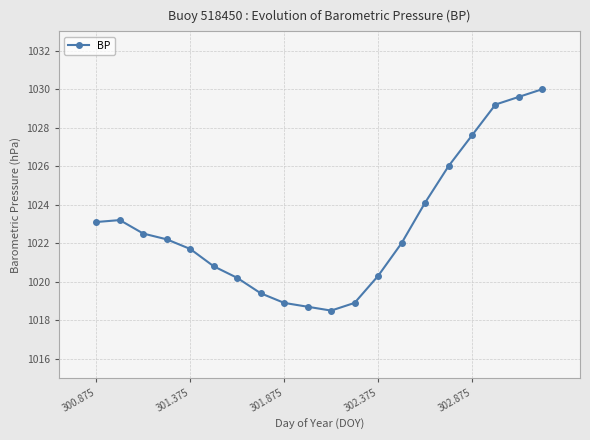

Reading left to right, what are all the values shown in this chart?

1023.1	1023.2	1022.5	1022.2	1021.7	1020.8	1020.2	1019.4	1018.9	1018.7	1018.5	1018.9	1020.3	1022.0	1024.1	1026.0	1027.6	1029.2	1029.6	1030.0